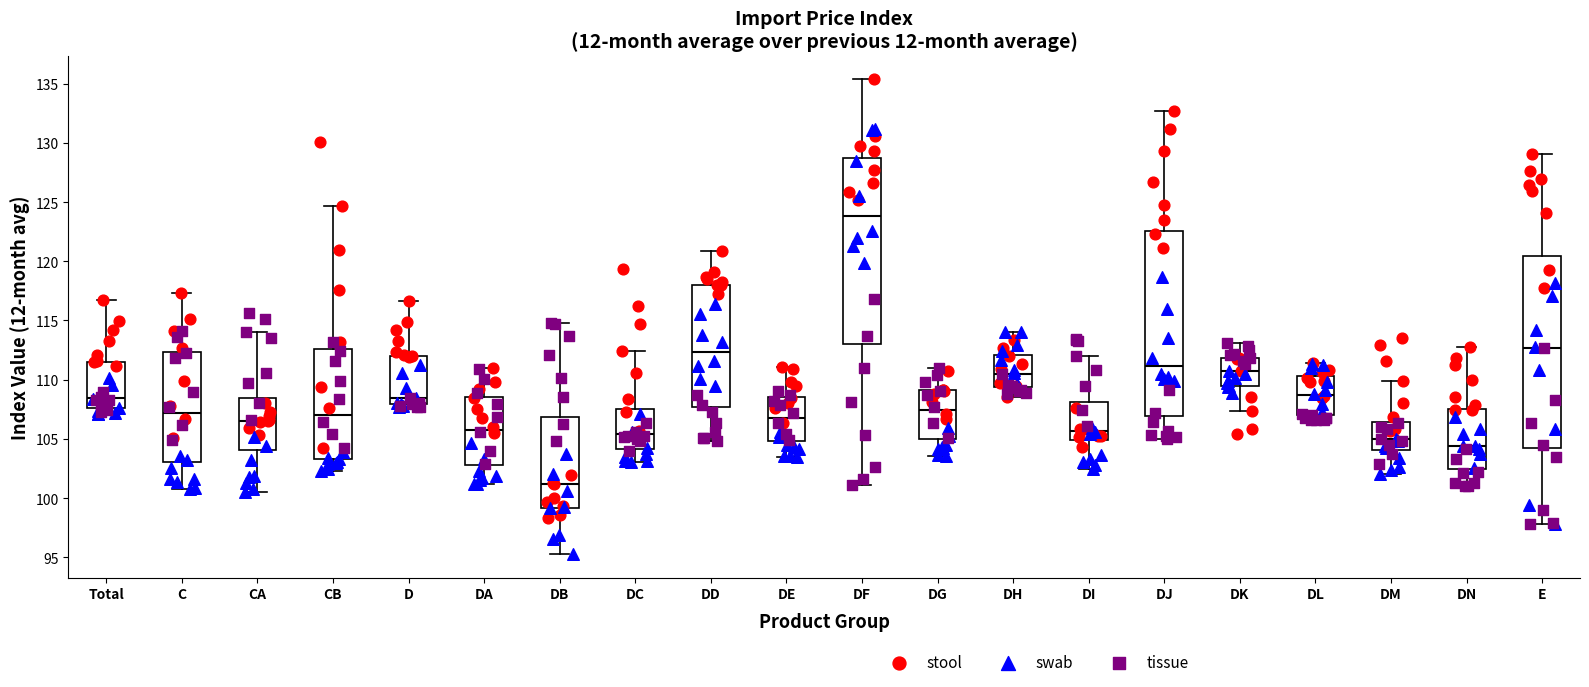

Comparing the boxes themselves (not the whiskers), which one is the tallest?

E